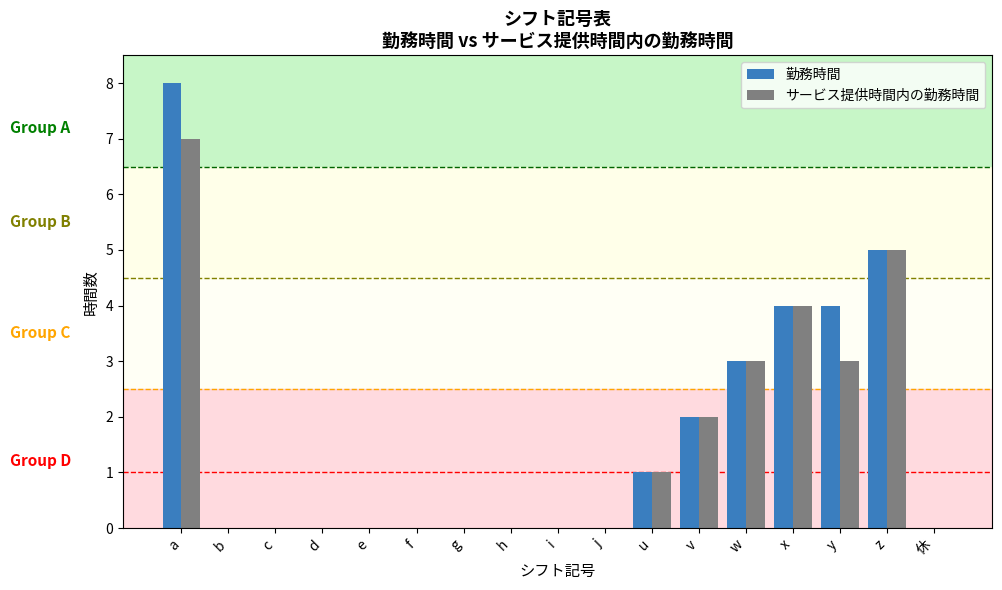

Which label corresponds to the largest value in the chart?

a